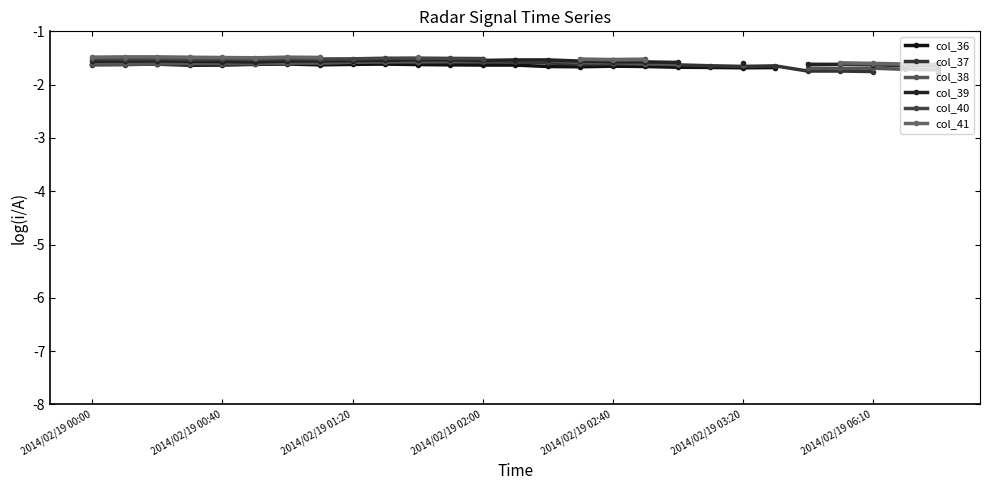

Which category has the highest value across all series?

2014/02/19 00:40